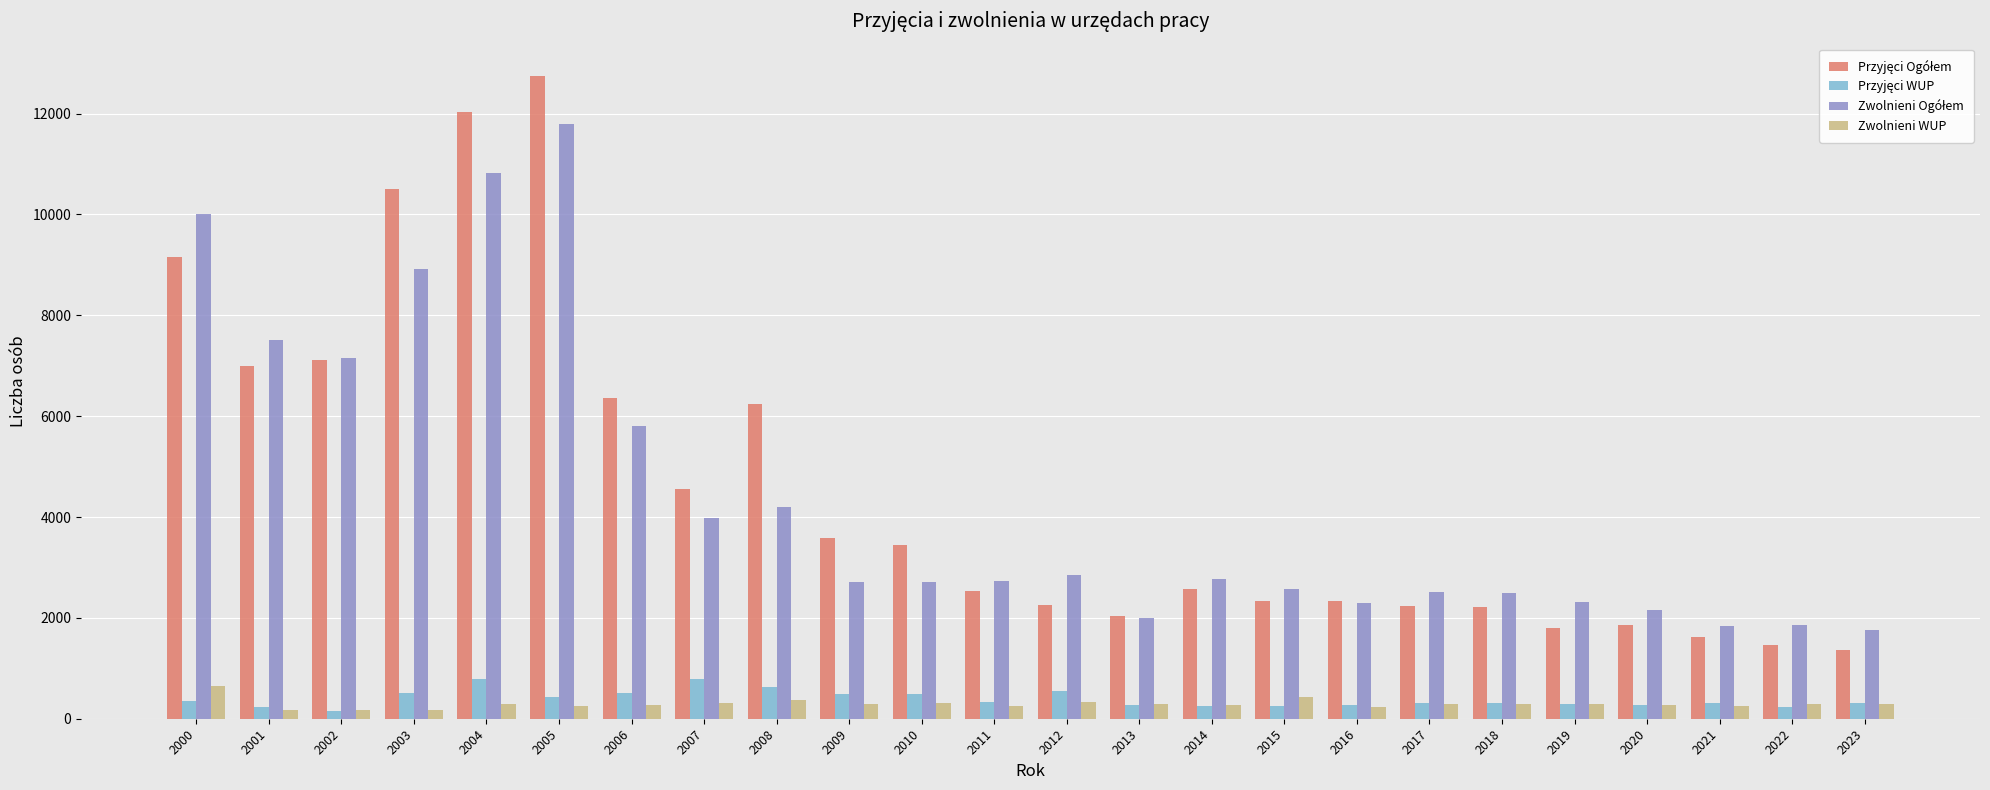

What is the difference between the second highest and minimum values in the Zwolnieni WUP series?

264